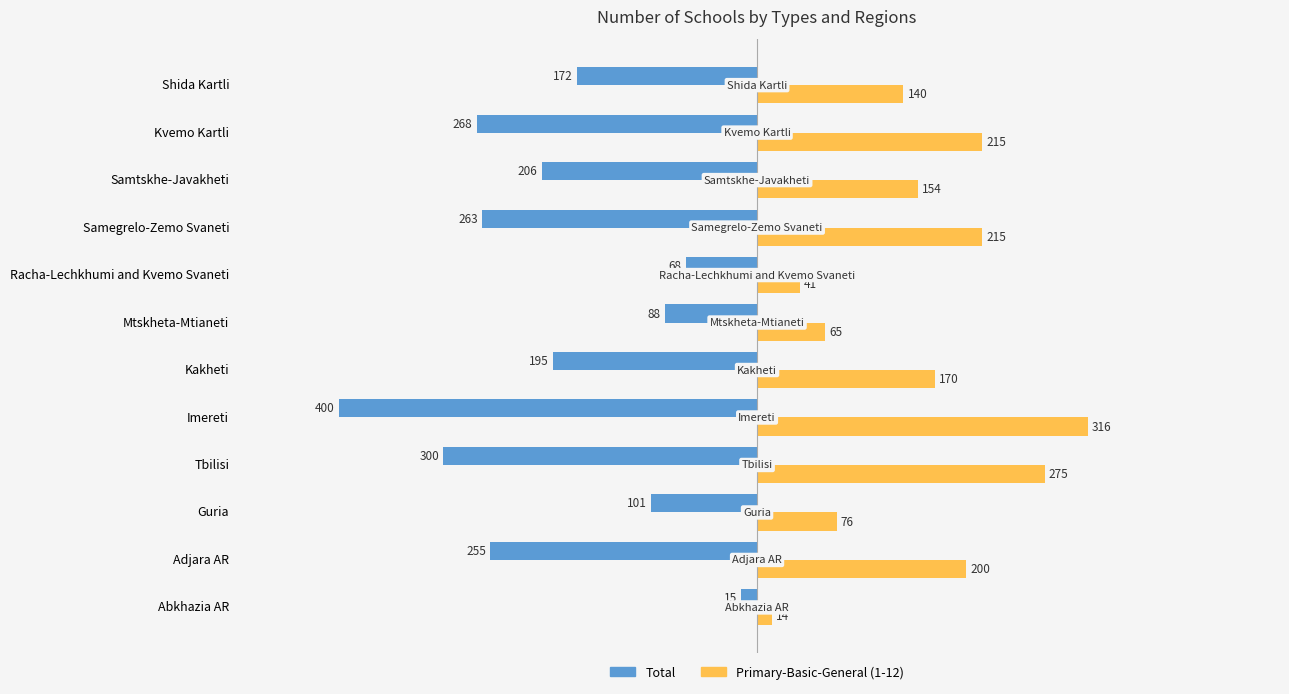

Which series has the largest range (max minus min)?

Total